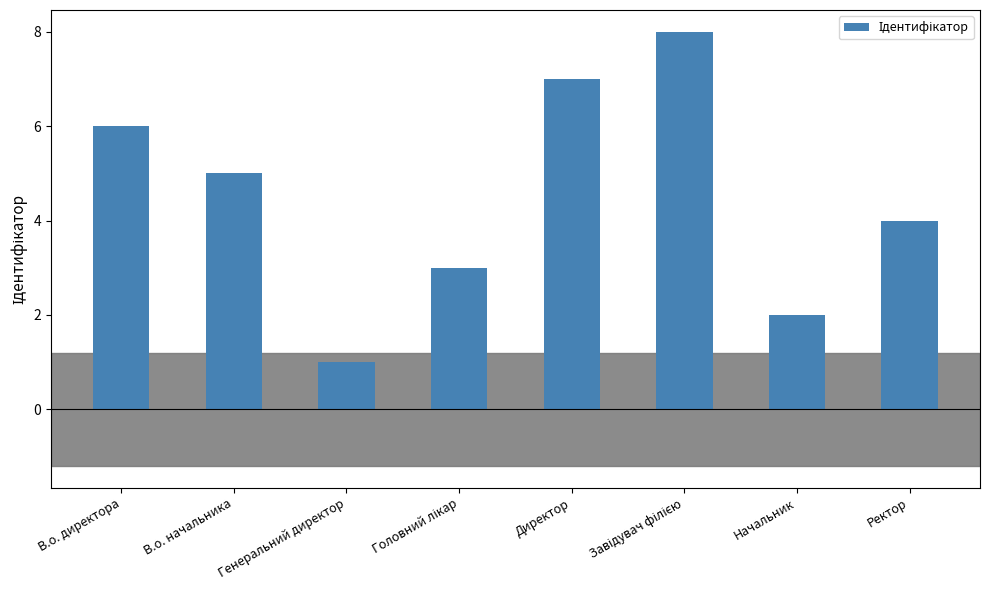

The value at Начальник is 3. True or false?

False